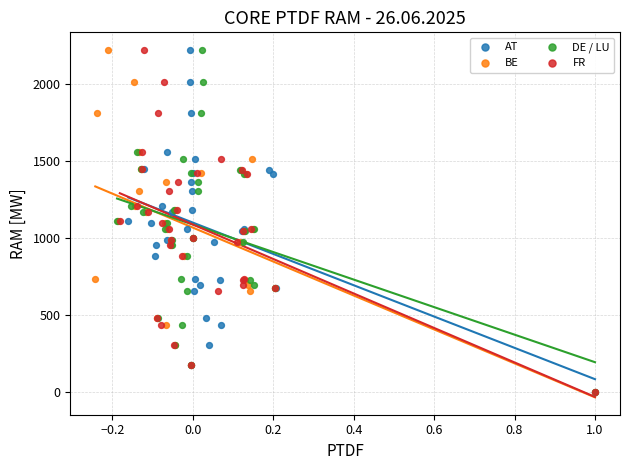

What are all the series names shown in the legend?

AT, BE, DE / LU, FR